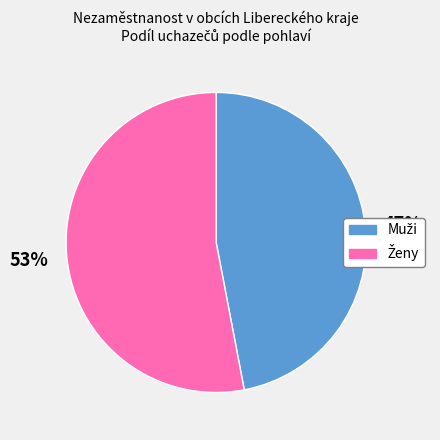

To the nearest percent, what is the difference between the largest and smallest slice percentages?

6%